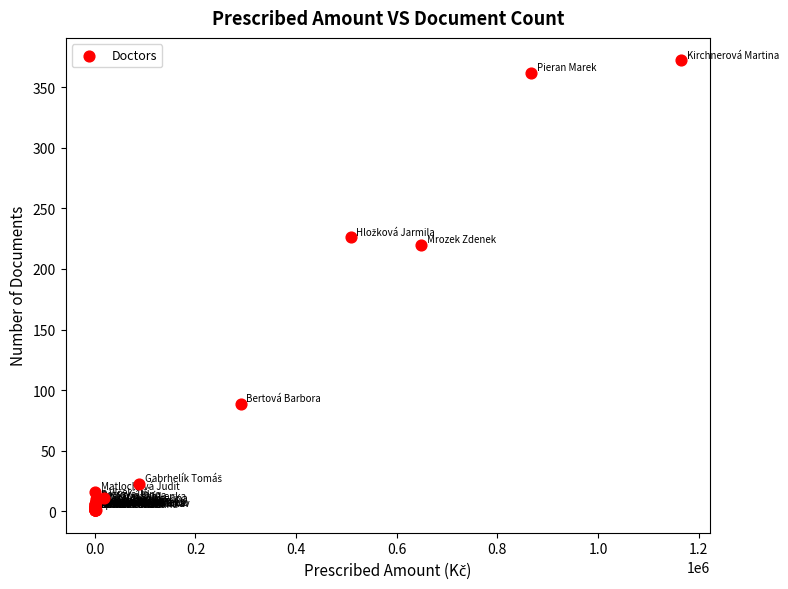

What Y value in the scatter plot is closest to 186?

220